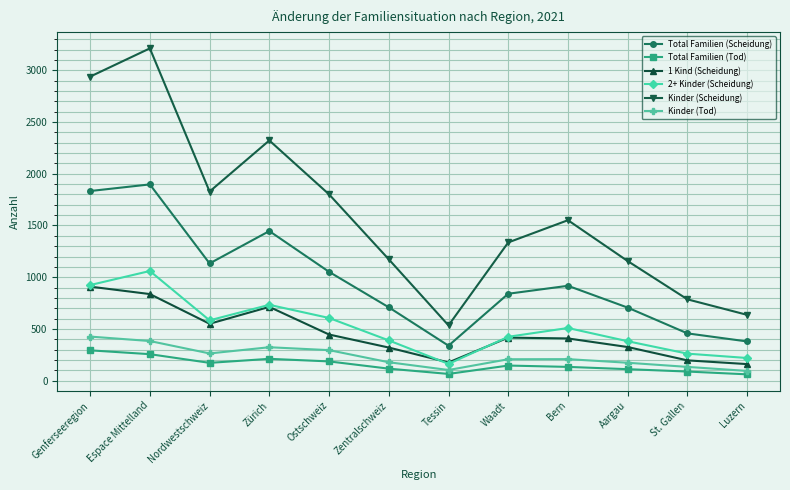

What is the minimum value for Kinder (Scheidung)?

534